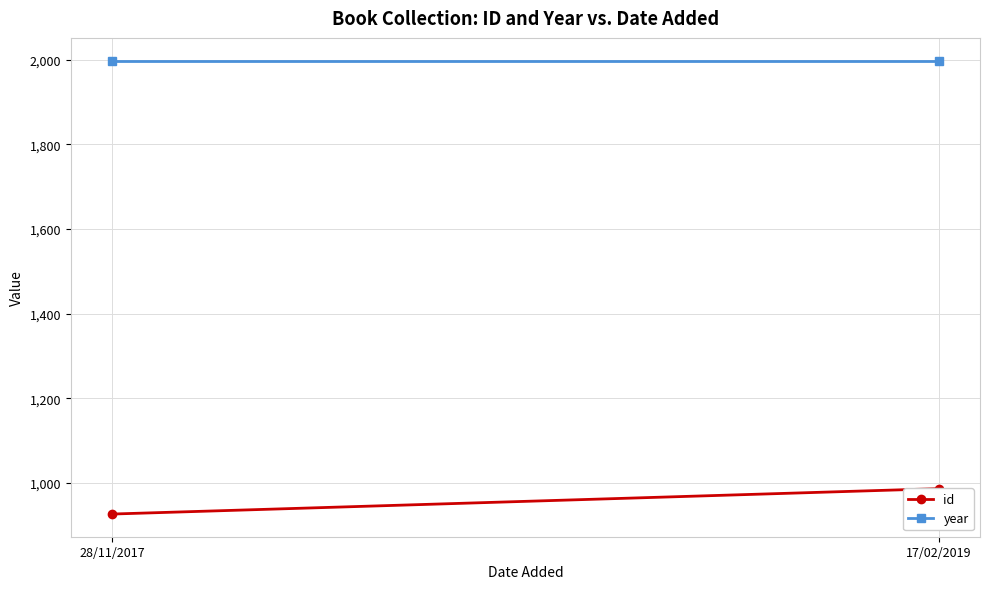

What is the difference between the maximum and minimum values in the id series?

60